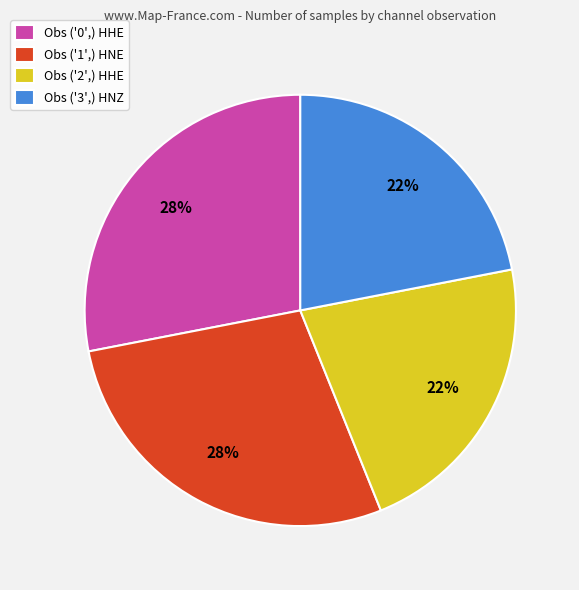

Combined, do Obs ('3',) HNZ and Obs ('2',) HHE account for over 50%?

No